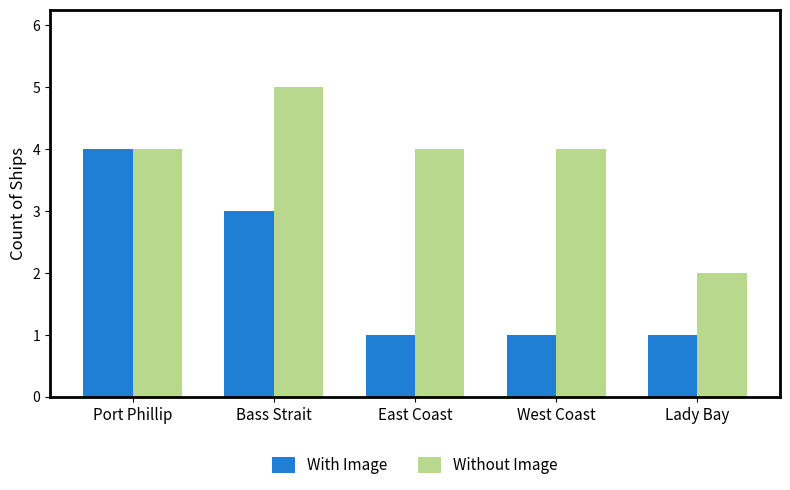

What is the label of the 5th bar from the right?

Port Phillip